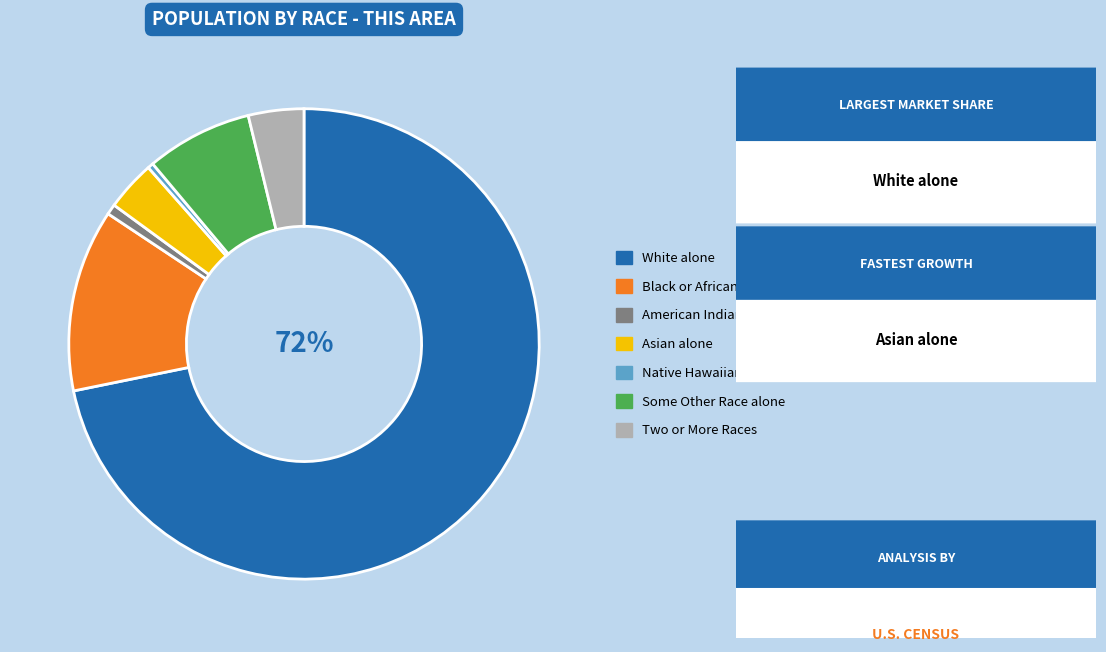

Between Some Other Race alone and Two or More Races, which is larger?

Some Other Race alone